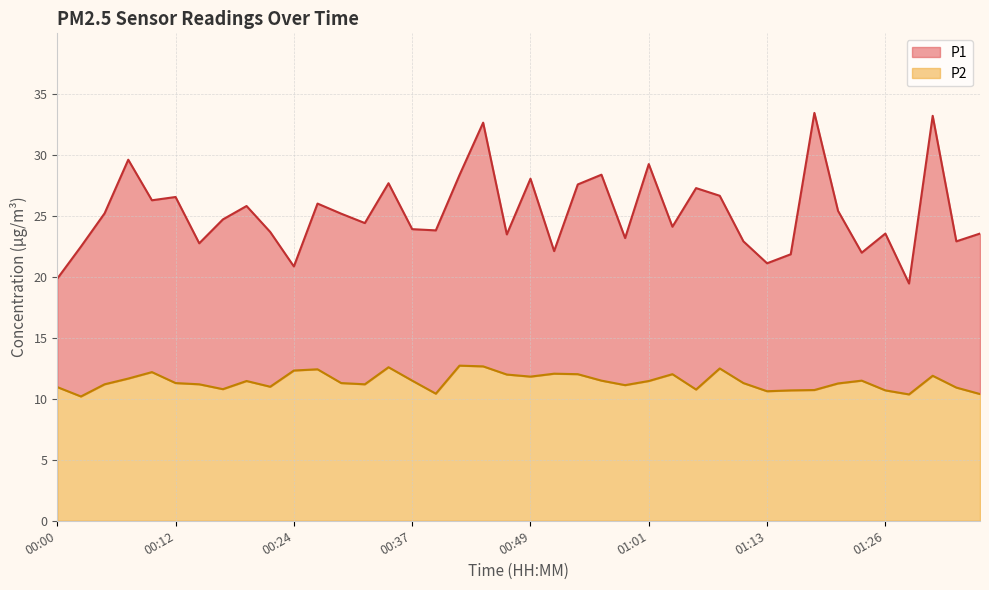

What is the highest value of the P2 series?

12.7